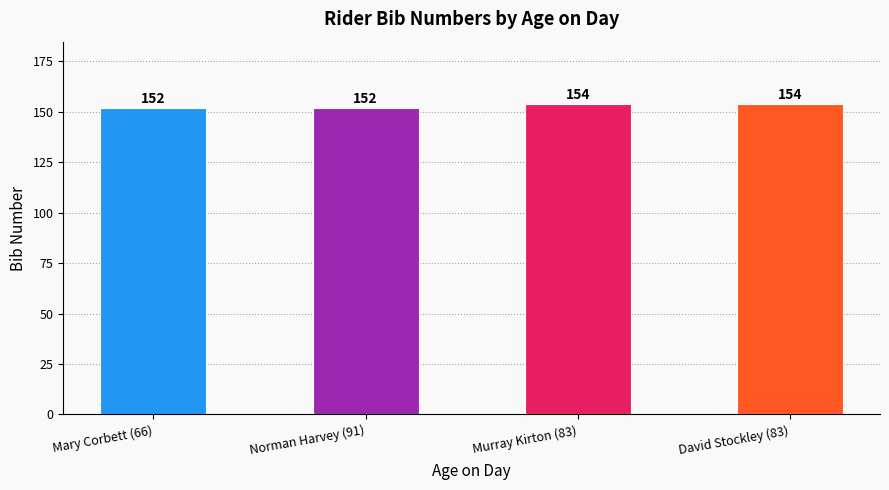

Count the number of data series in this chart.

1